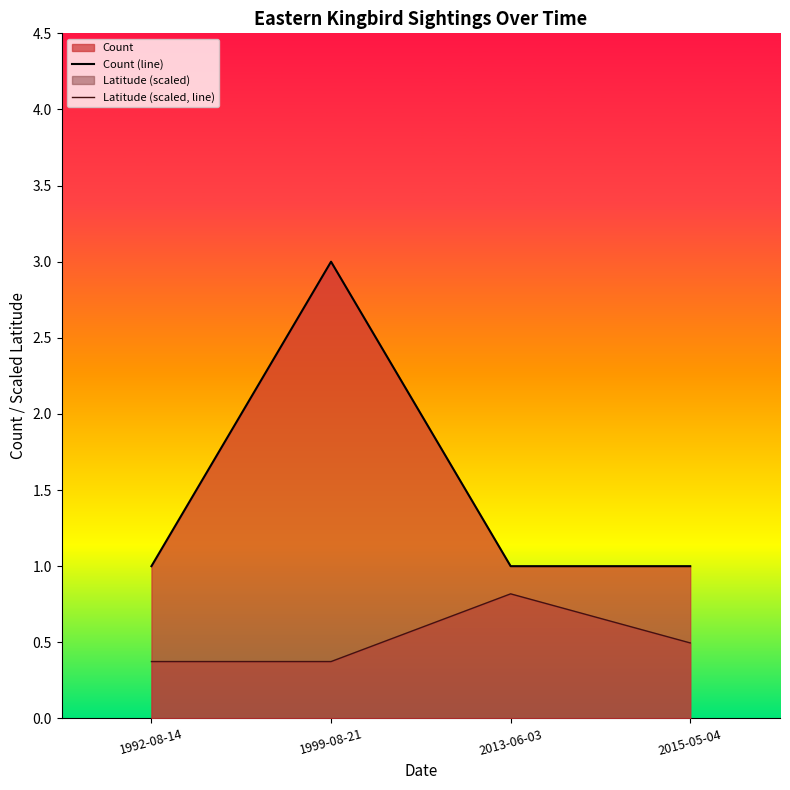

At 1992-08-14, list the series in order from largest to smallest.

Count (line), Latitude (scaled, line)